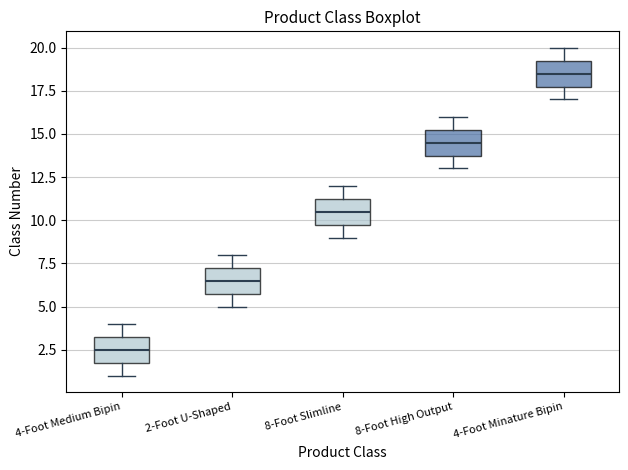

Where is the upper edge of the box for 2-Foot U-Shaped on the y-axis? The values are not printed on the chart, so give them approximately, as read against the axis.

7.5